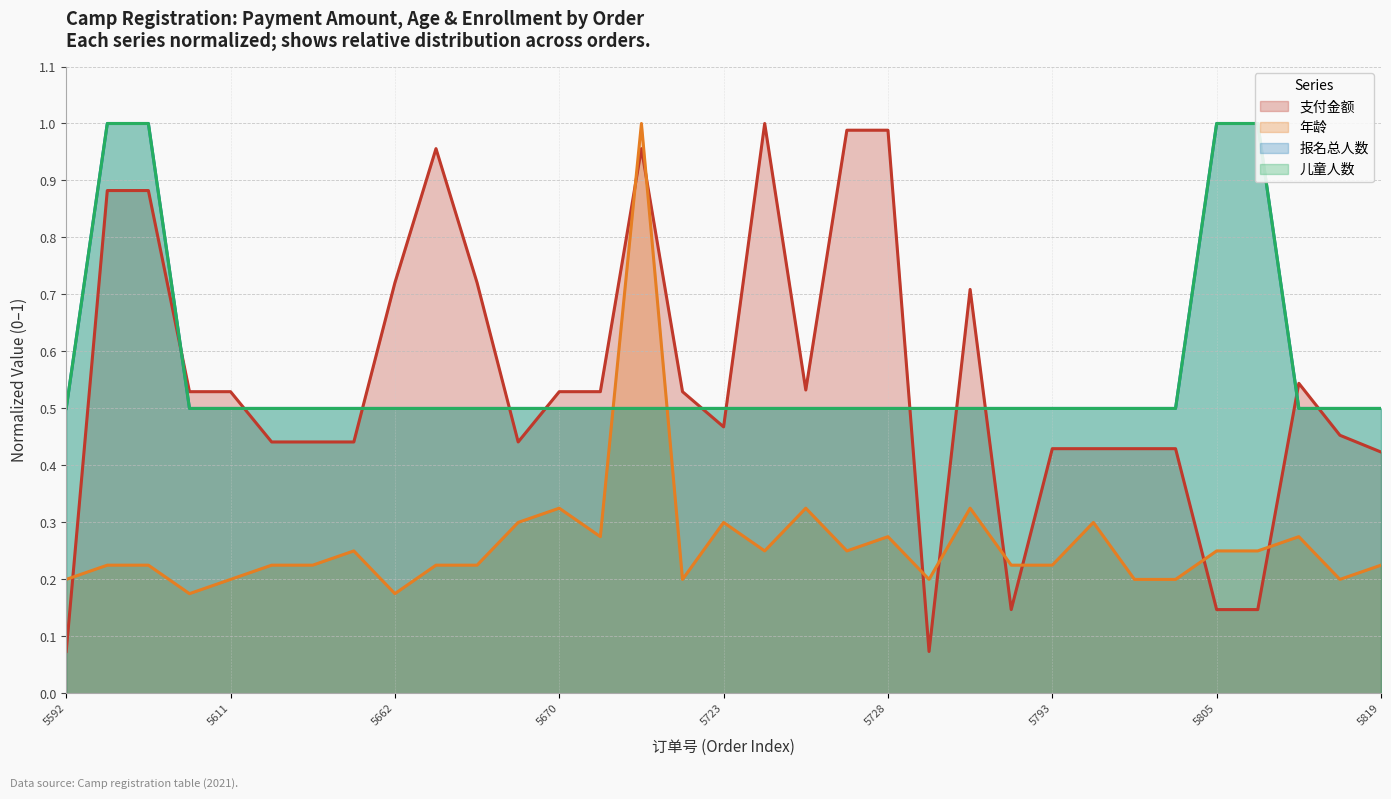

At how many categories does at least one series exceed 0?

33